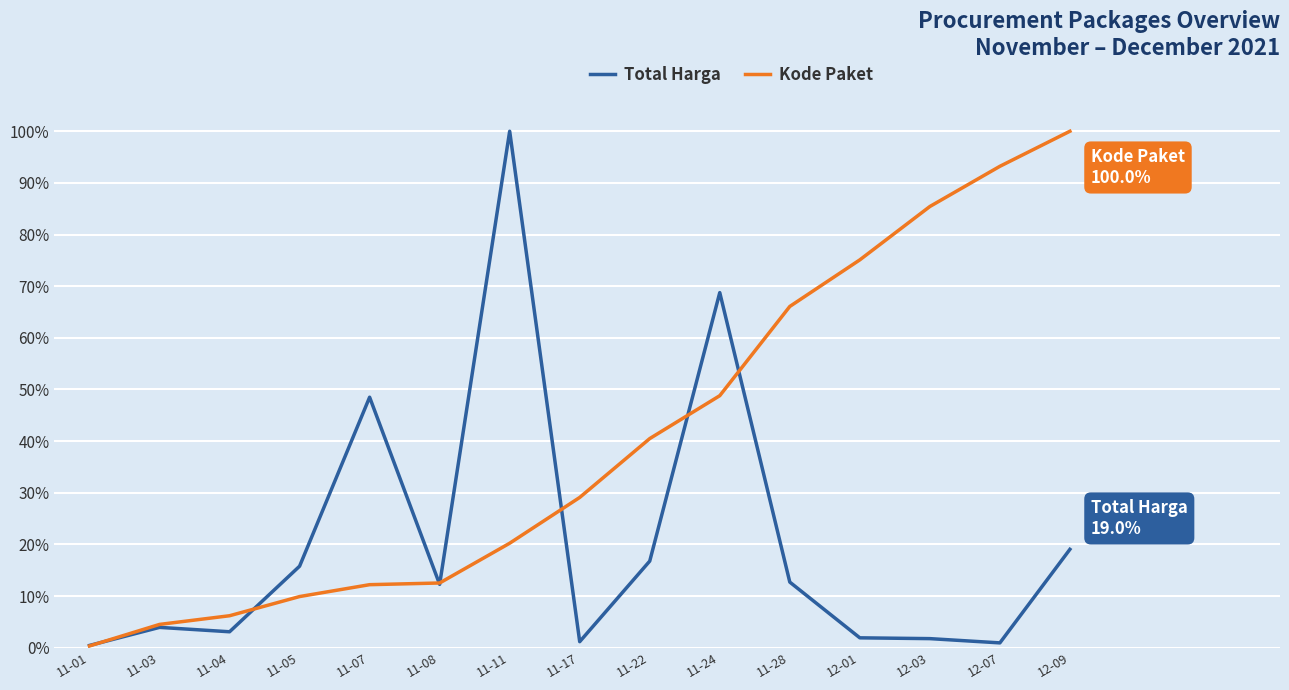

Which series has the largest total across all categories?

Kode Paket